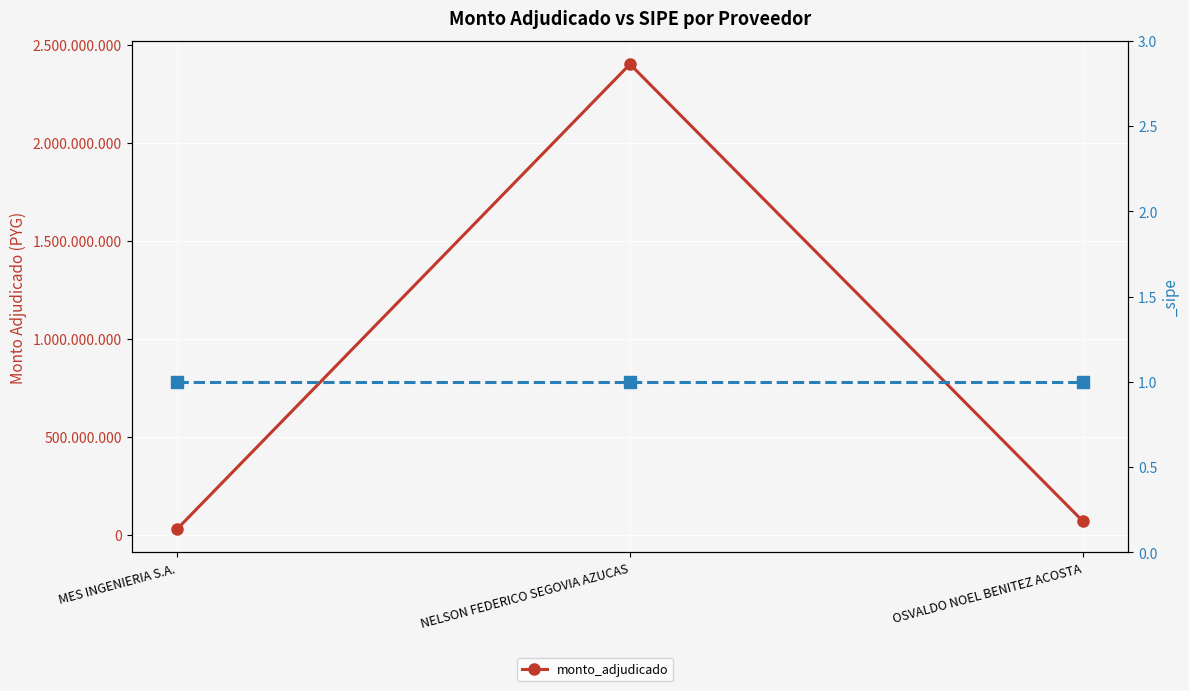

What is the value of the 3rd point from the left?

70000000